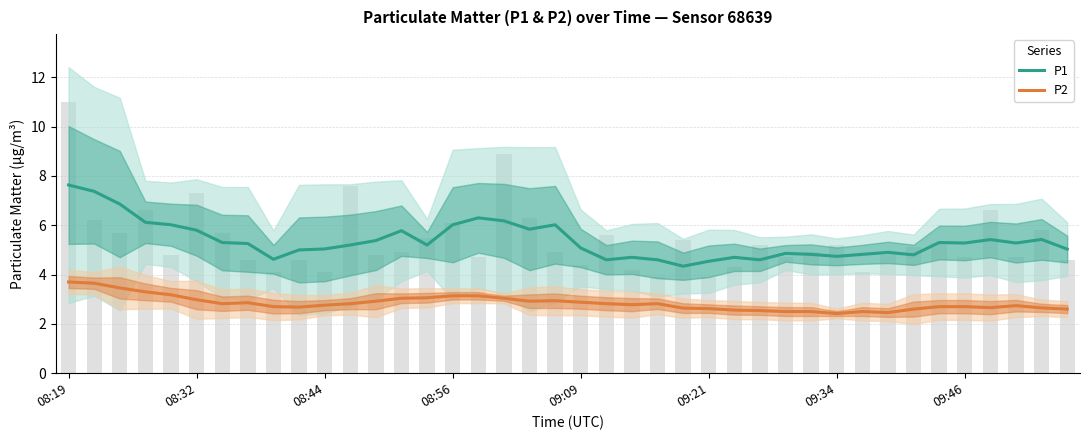

At which label does P1 reach its peak?

08:19